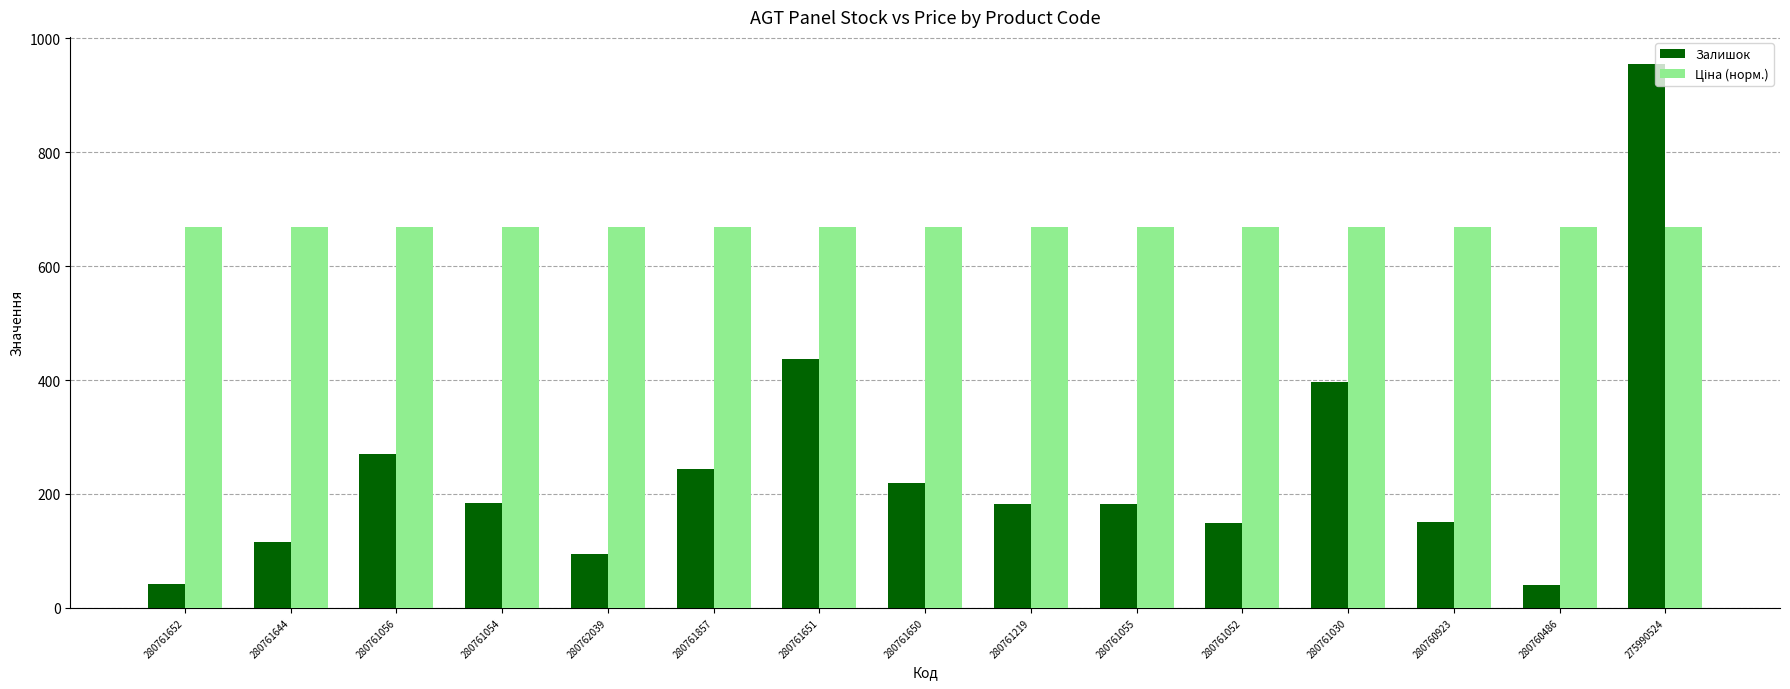

Which category has the highest value in the Залишок series?

275990524